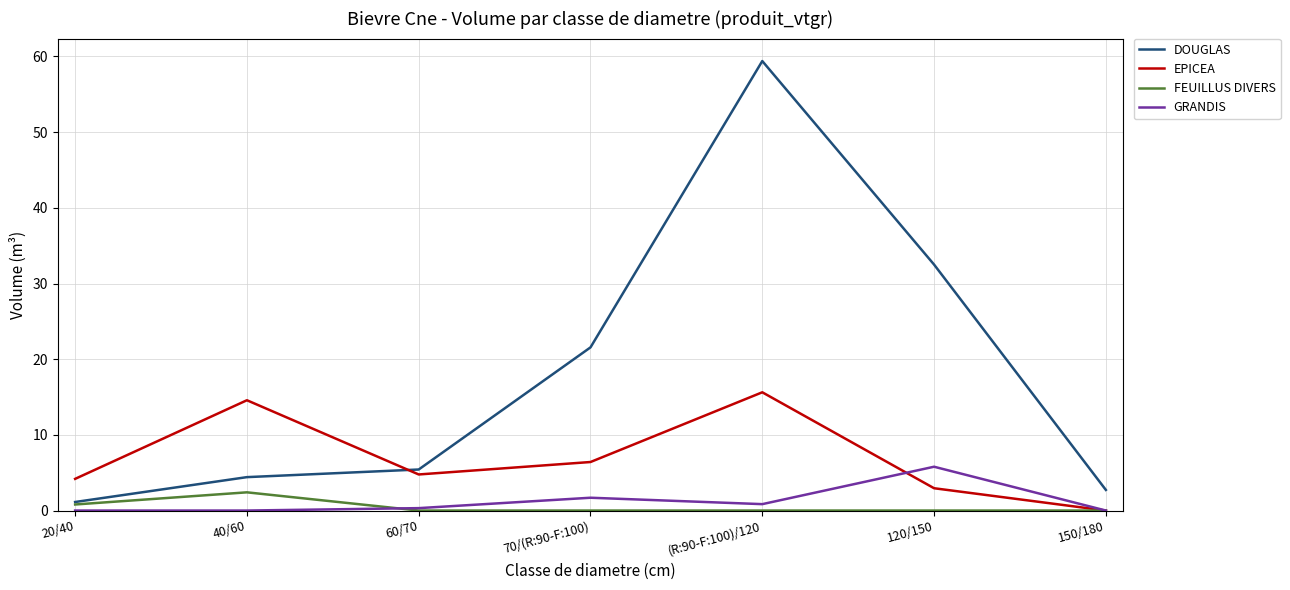

At which category is the sum across all series the highest?

(R:90-F:100)/120